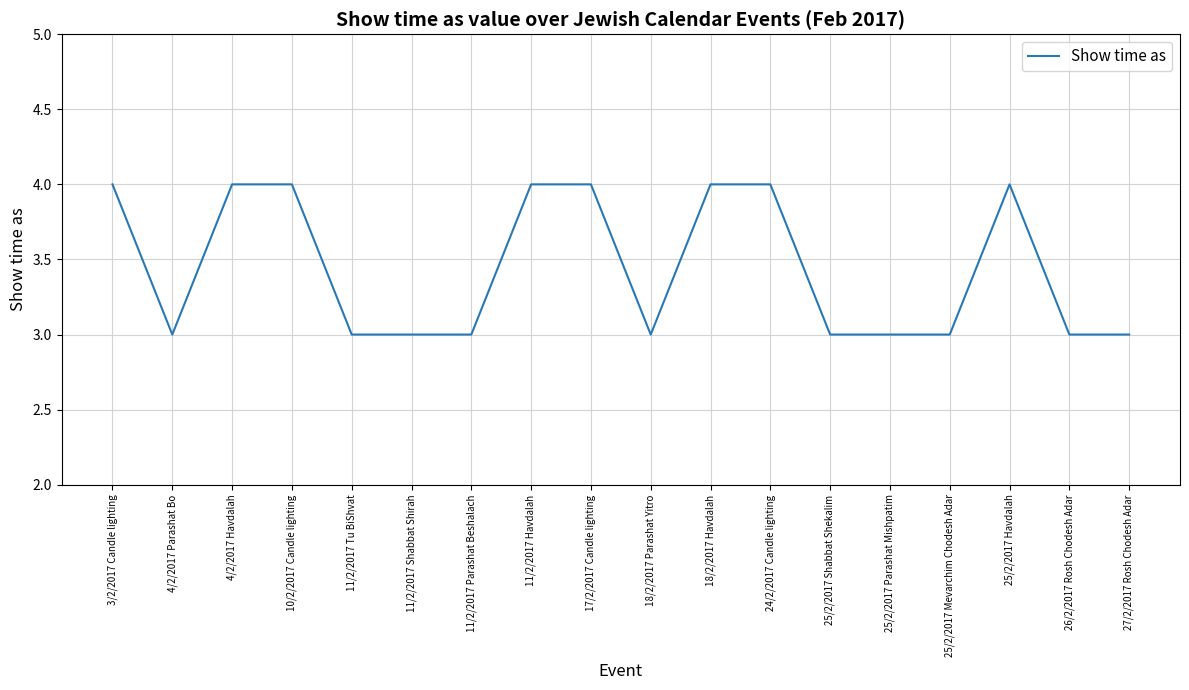

True or false: the data shows 5 at 25/2/2017 Parashat Mishpatim.

False